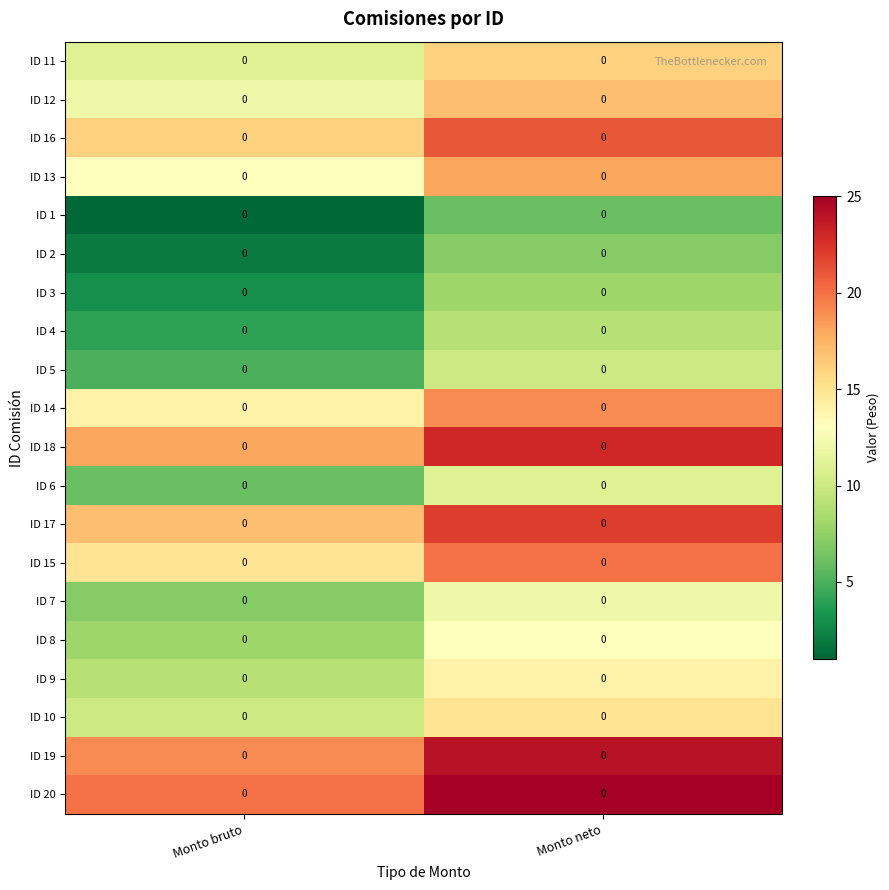

What is the difference between the highest and lowest values at Monto neto?

19